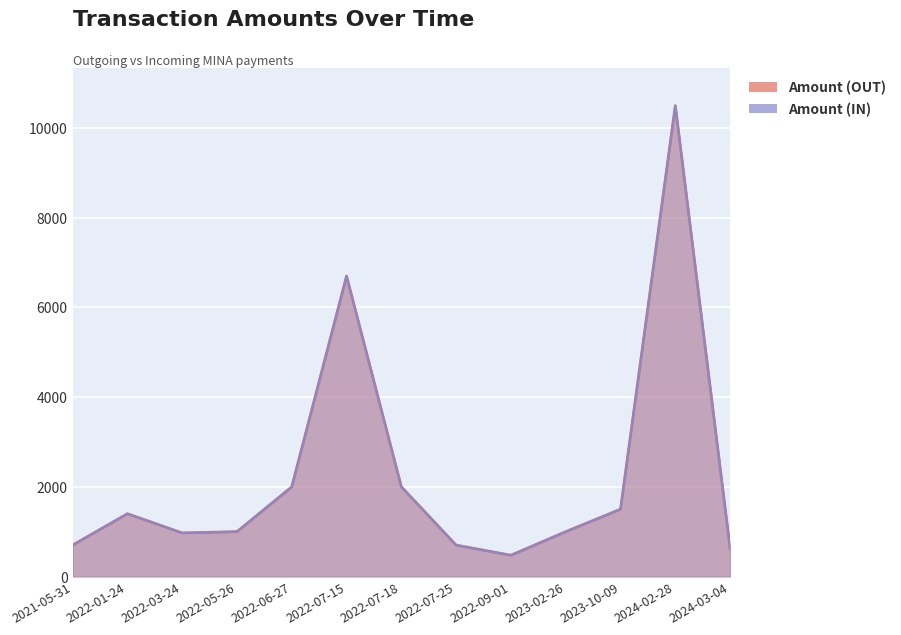

The Amount (OUT) series shows 2000.0 at 2022-06-27. True or false?

True